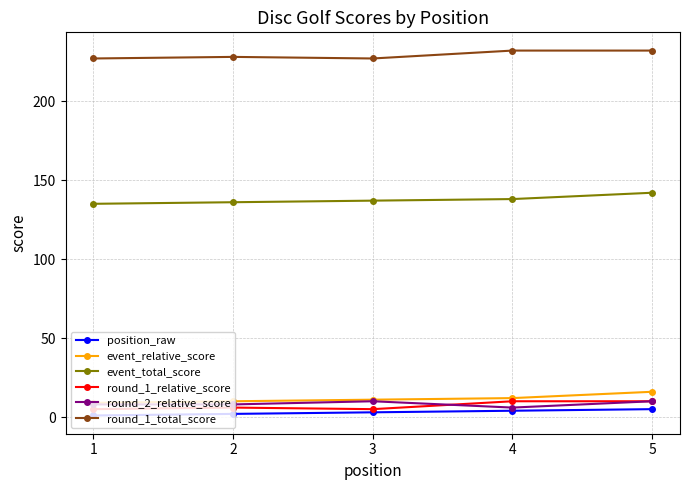

True or false: event_relative_score and event_total_score cross at least once.

False